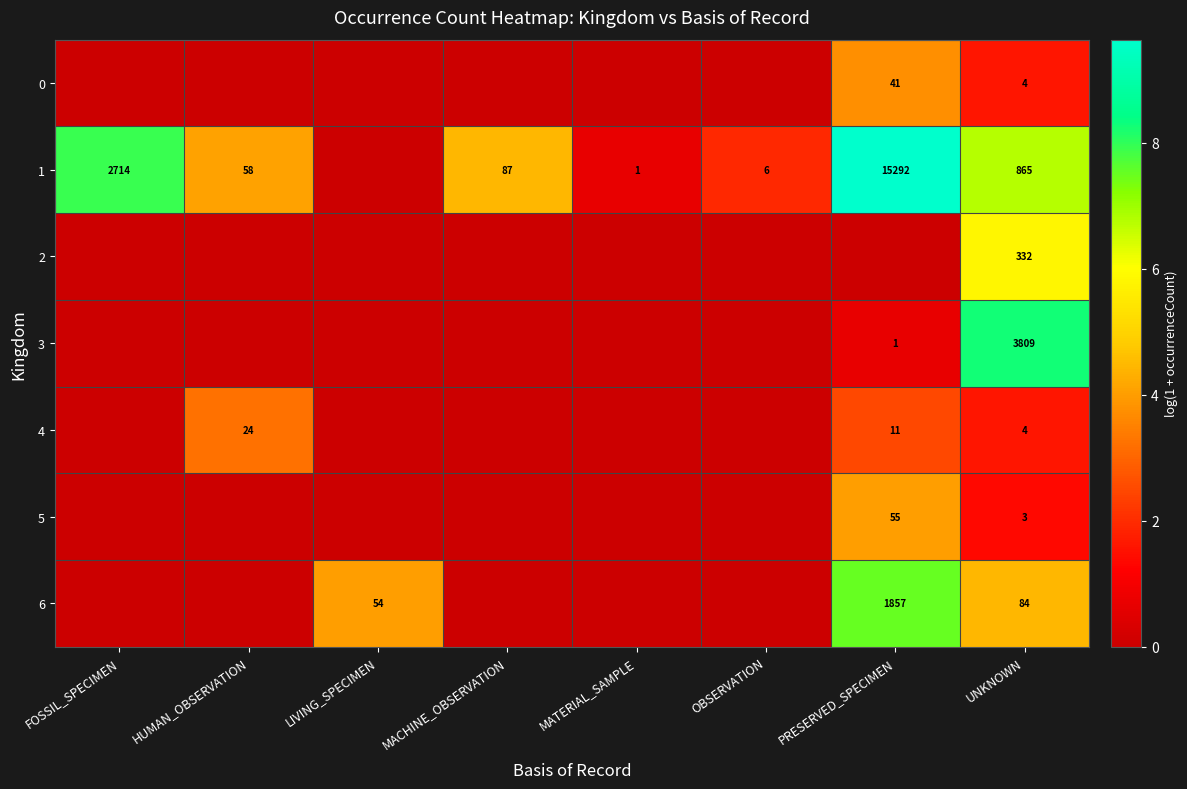

What is the average value of the 4 series?

0.9